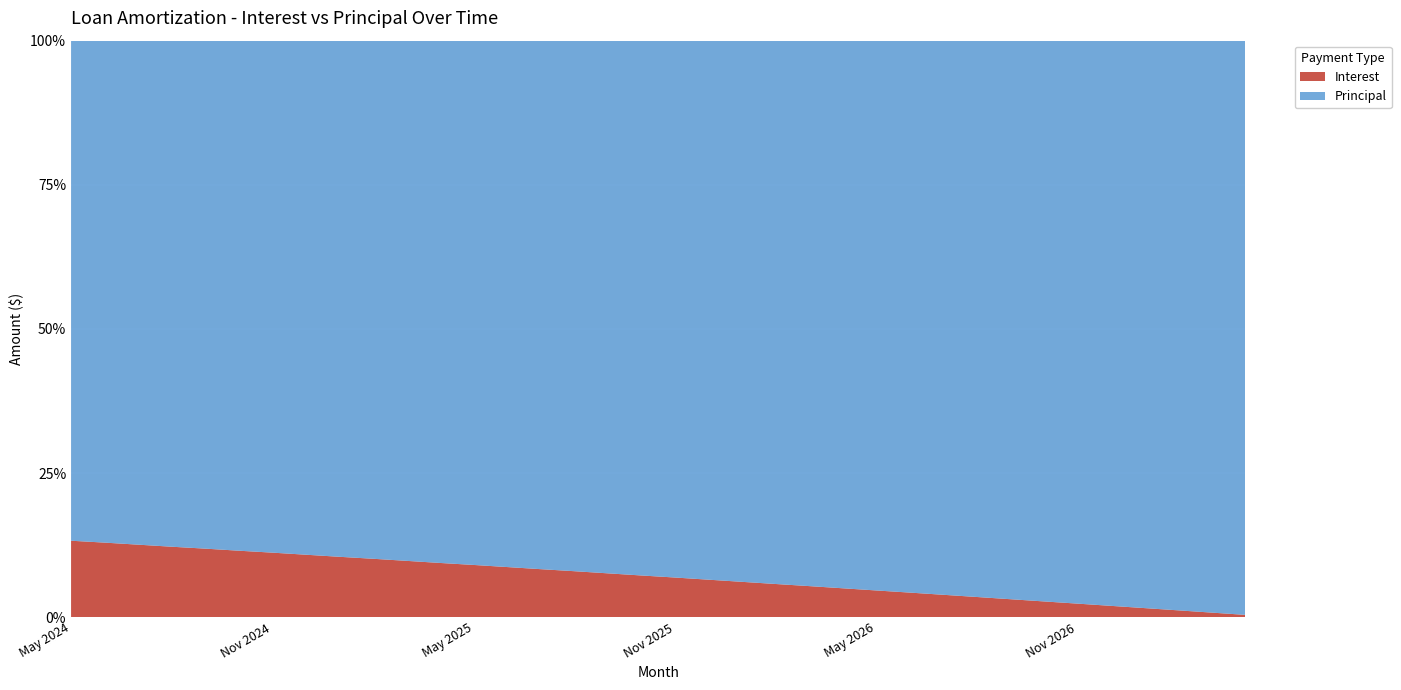

Reading left to right, list all the values displayed in this chart.

Interest: 61.3	59.7	58.1	56.5	54.9	53.3	51.6	50.0	48.4	46.8	45.1	43.5	41.8	40.1	38.5	36.8	35.1	33.4	31.7	30.0	28.3	26.6	24.9	23.1	21.4	19.7	17.9	16.1	14.4	12.6	10.8	9.0	7.2	5.5	3.6	1.8
Principal: 401.0	402.0	404.0	406.0	407.0	409.0	410.0	412.0	414.0	415.0	417.0	419.0	420.0	422.0	424.0	425.0	427.0	429.0	430.0	432.0	434.0	436.0	437.0	439.0	441.0	442.0	444.0	446.0	448.0	450.0	451.0	453.0	455.0	457.0	459.0	460.0